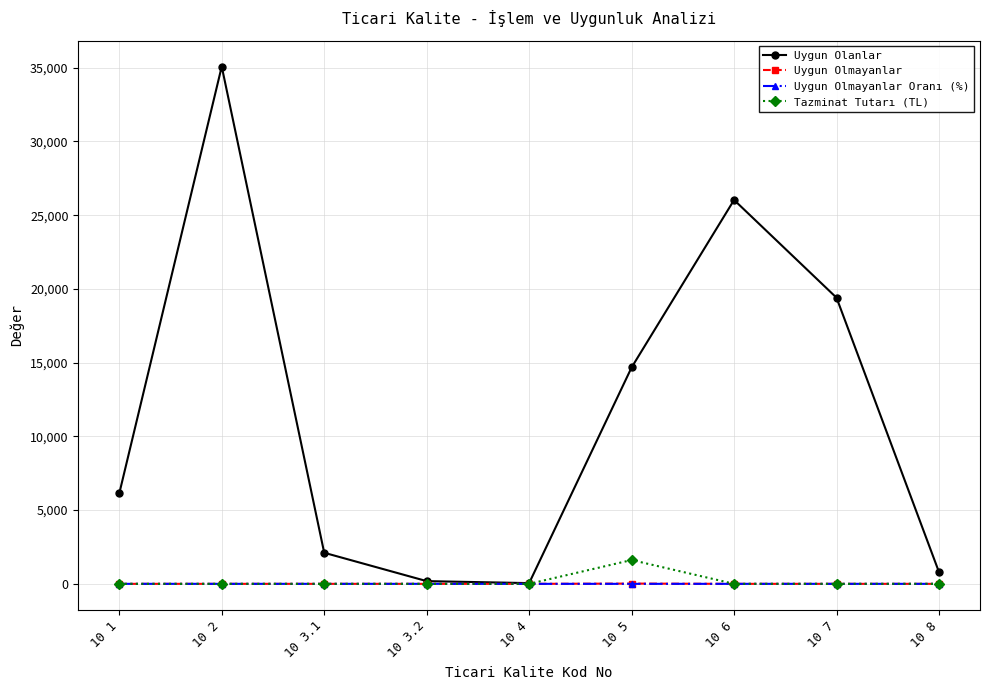

What is the sum of all Uygun Olmayanlar values?

18.0